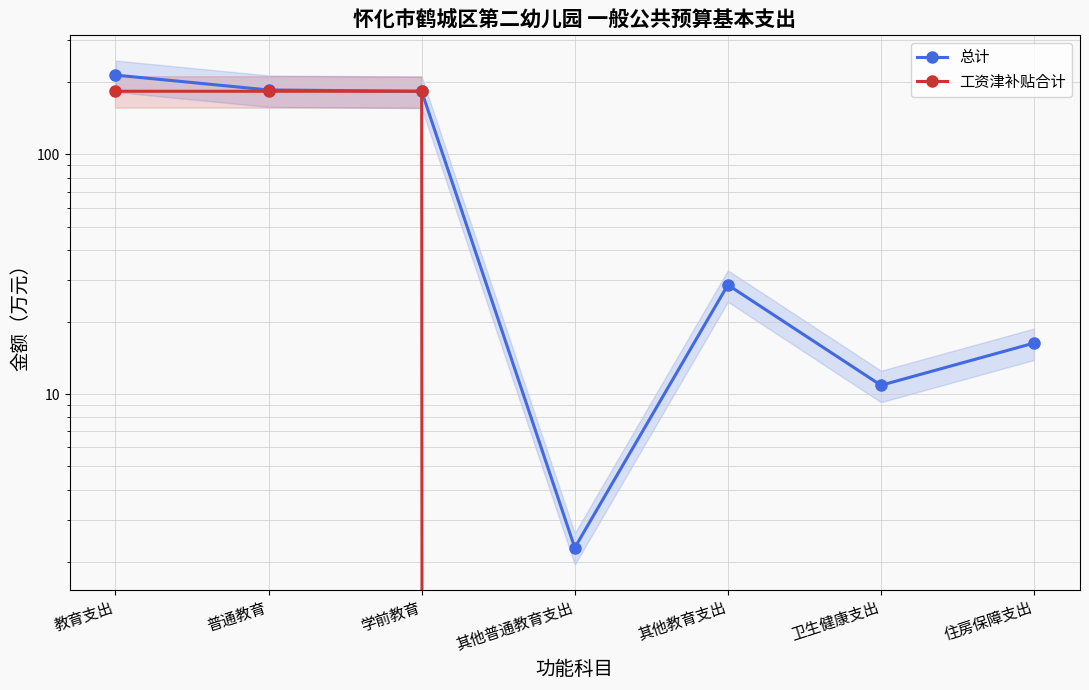

Between 卫生健康支出 and 住房保障支出, which series saw the biggest shift?

总计